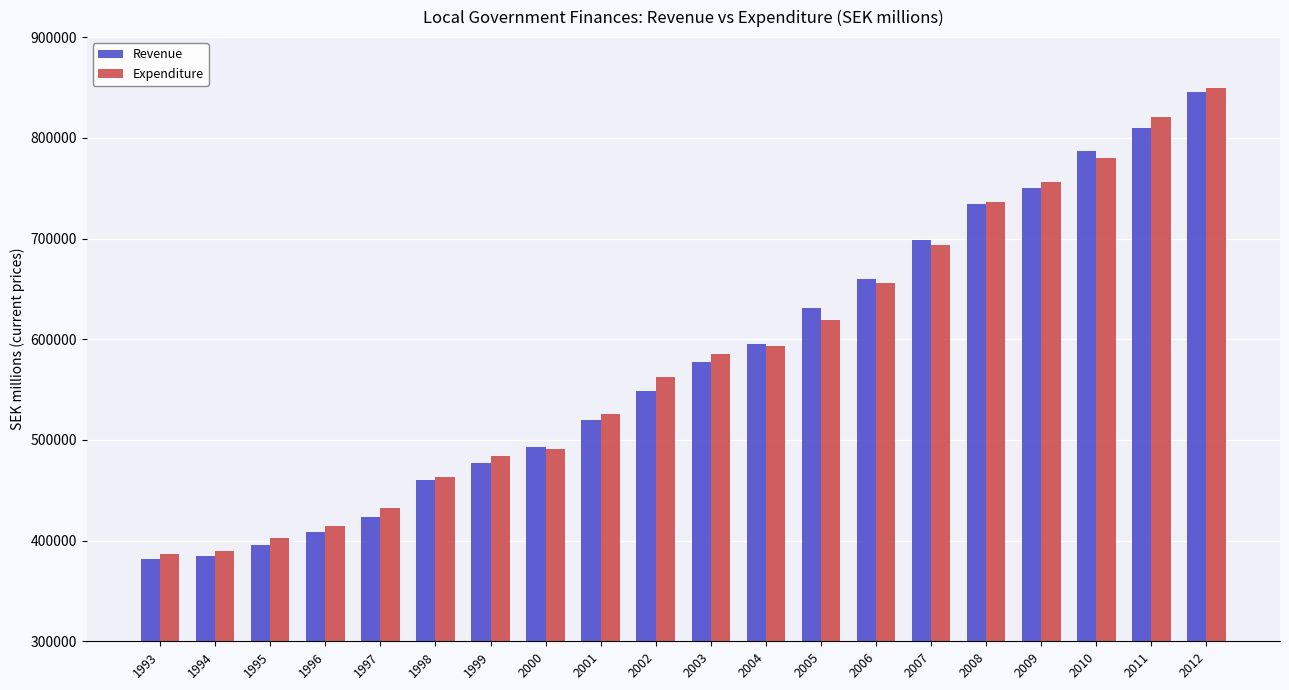

What is the approximate value of Expenditure at 2008, to the nearest 10?

736570